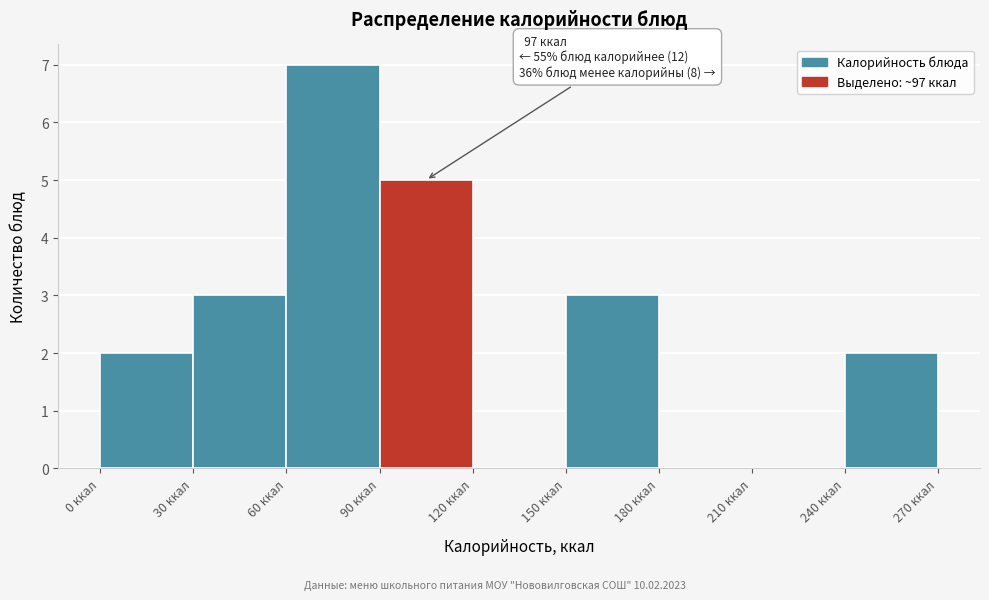

Over which range of the x-axis is the bar tallest?

60 to 90